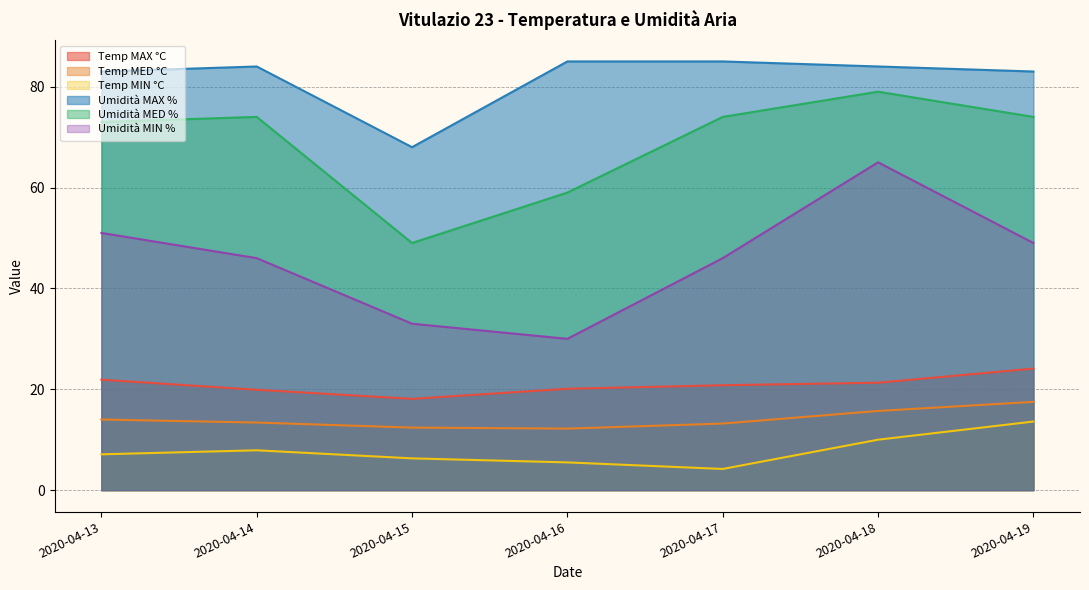

Rank the series at 2020-04-13 from lowest to highest value.

Temp MIN °C, Temp MED °C, Temp MAX °C, Umidità MIN %, Umidità MED %, Umidità MAX %